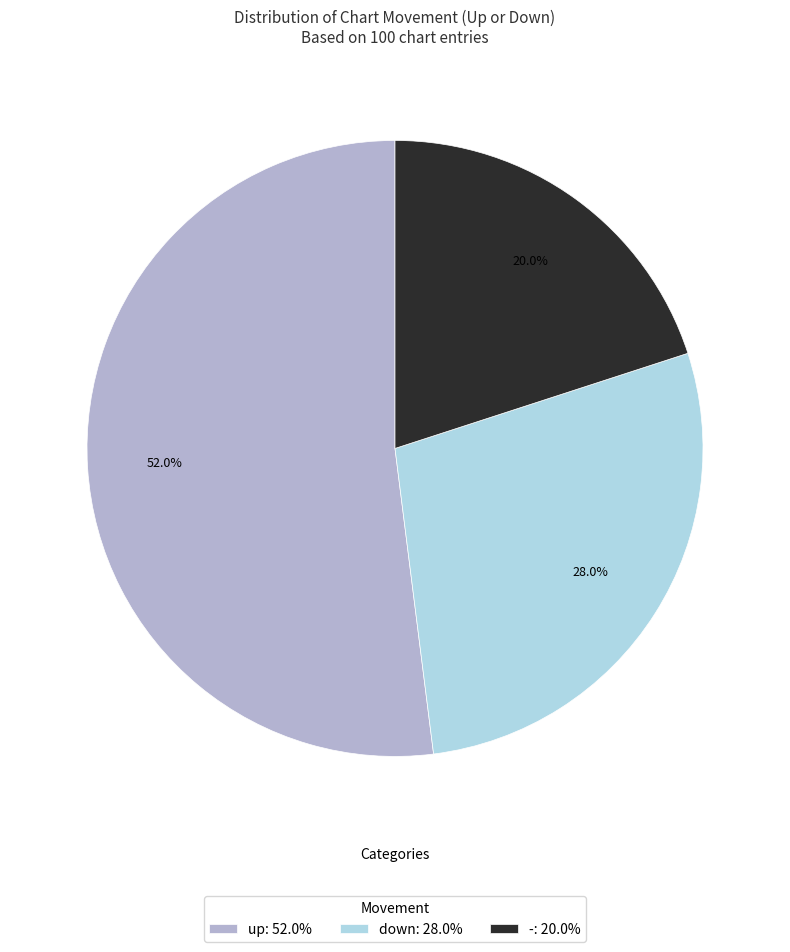

To the nearest percent, what is the difference between the up and - slice percentages?

32%